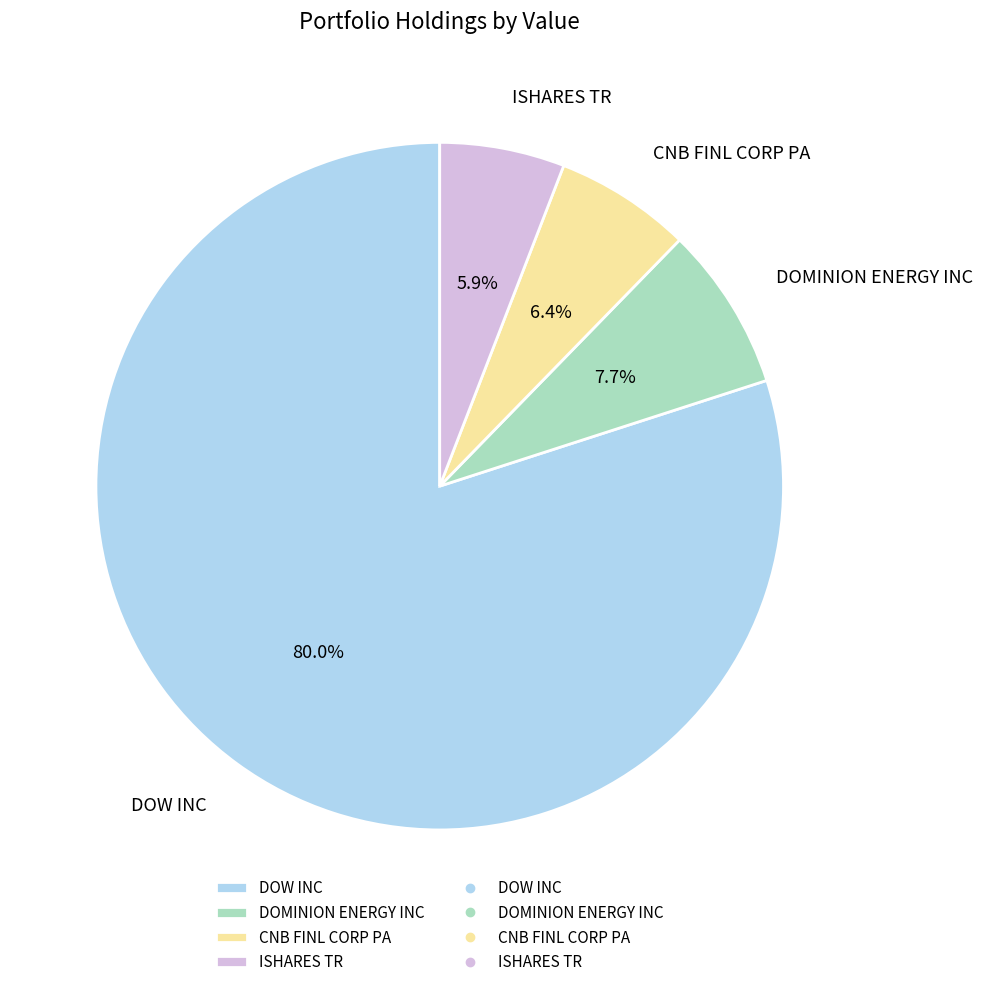

To the nearest percent, what is the difference between the largest and smallest slice percentages?

74%